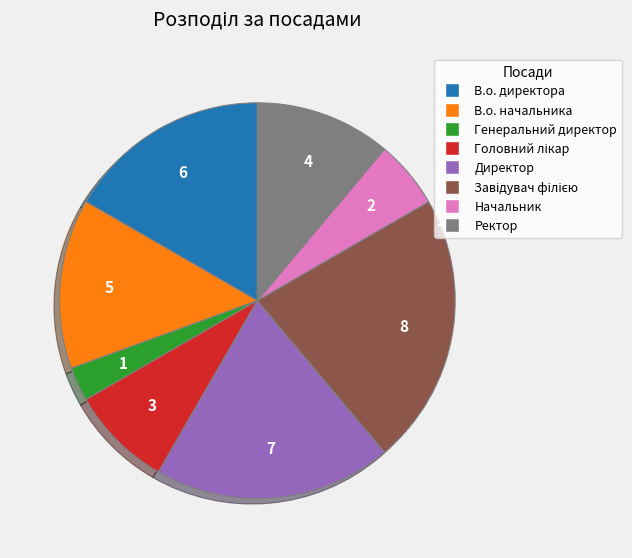

Between В.о. директора and Ректор, which is larger?

В.о. директора